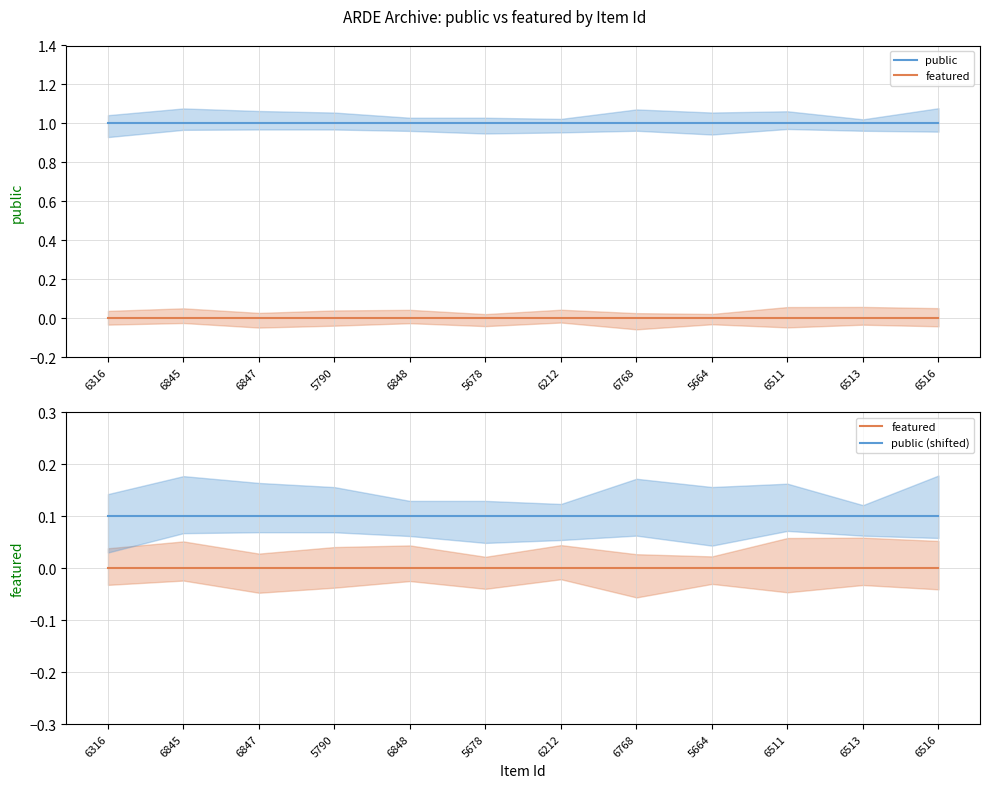

True or false: public and public (shifted) intersect in this chart.

False